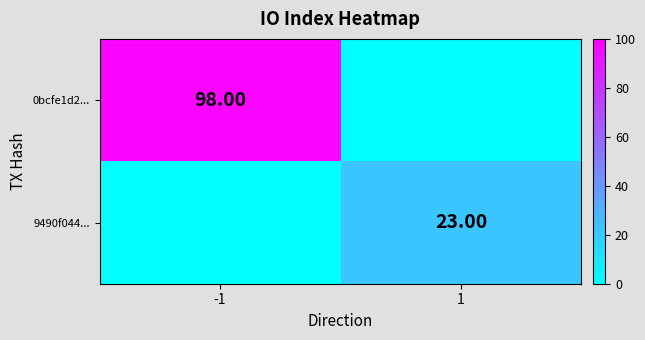

List the series in order of their overall mean, lowest first.

9490f044..., 0bcfe1d2...